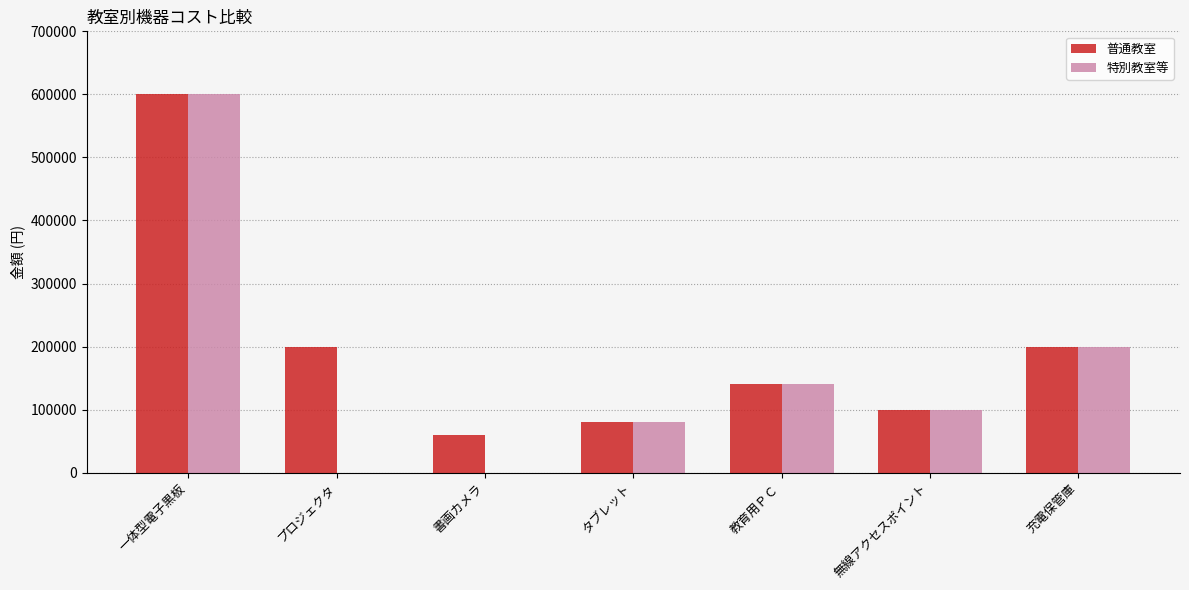

Count the 特別教室等 values in the range 0 to 200000.

6